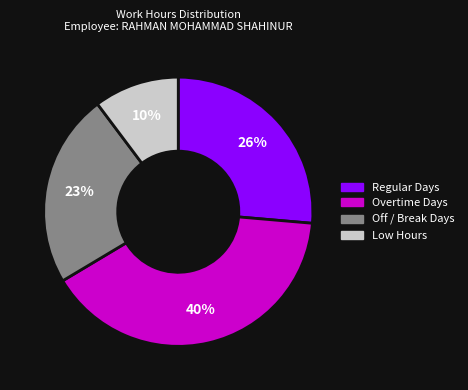

Does any single category account for the majority?

No